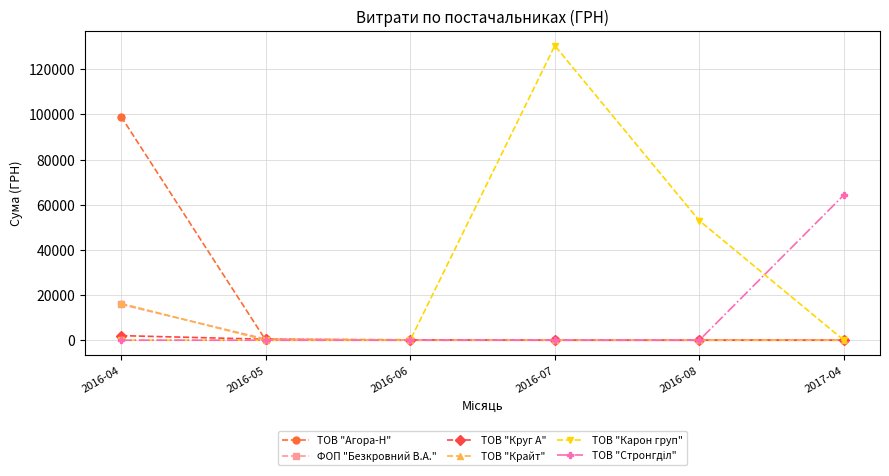

The value of ФОП "Безкровний В.А." at 2016-08 is -5634.5. True or false?

False